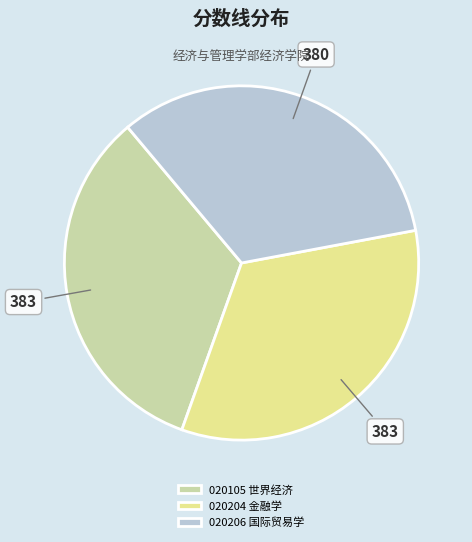

Approximately how many times larger is the value at 020204 金融学 compared to 020206 国际贸易学?

1.0